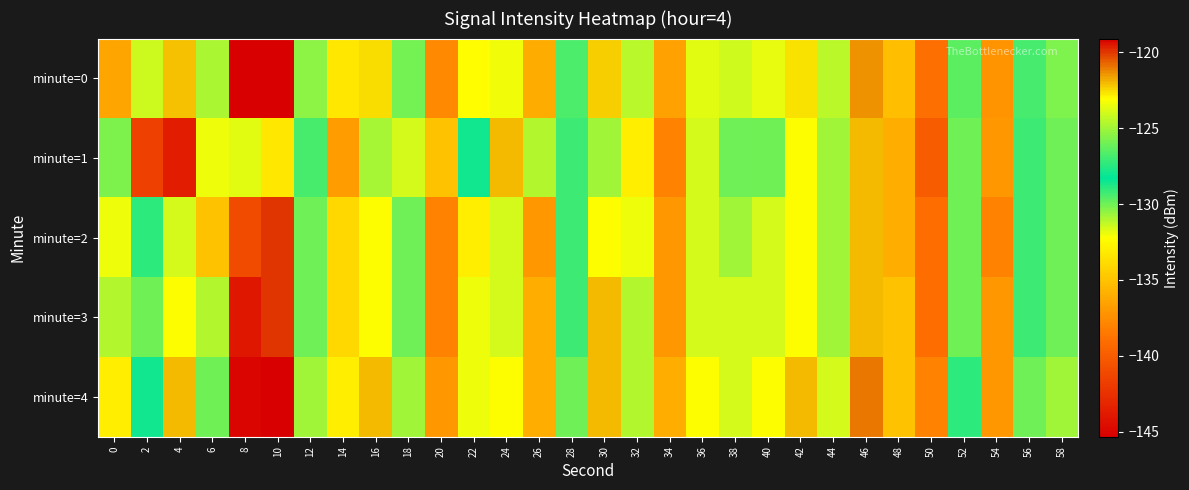

What is the total value across all series at 22?

-657.2